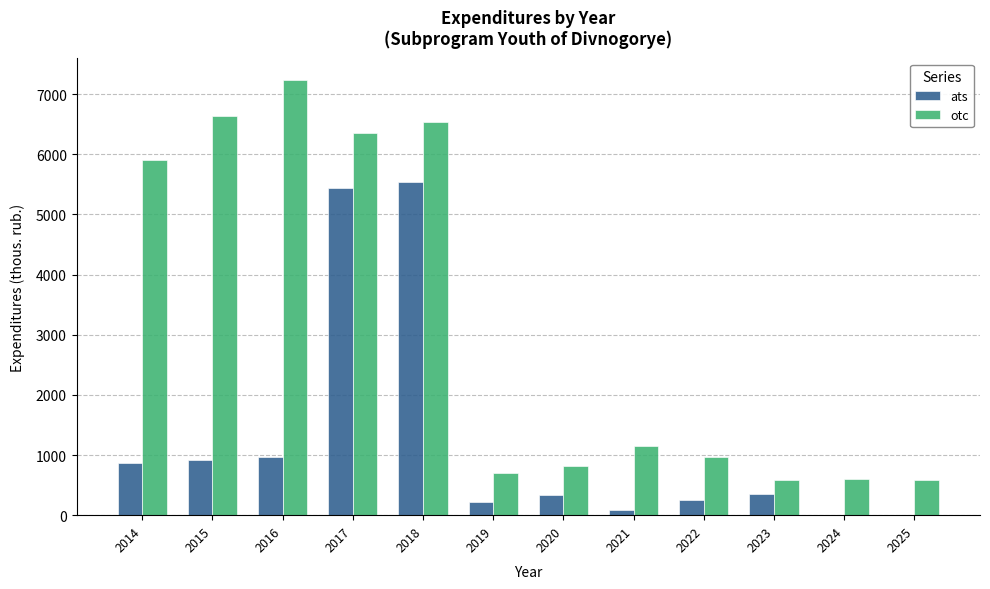

The otc series shows 1496.6 at 2018. True or false?

False